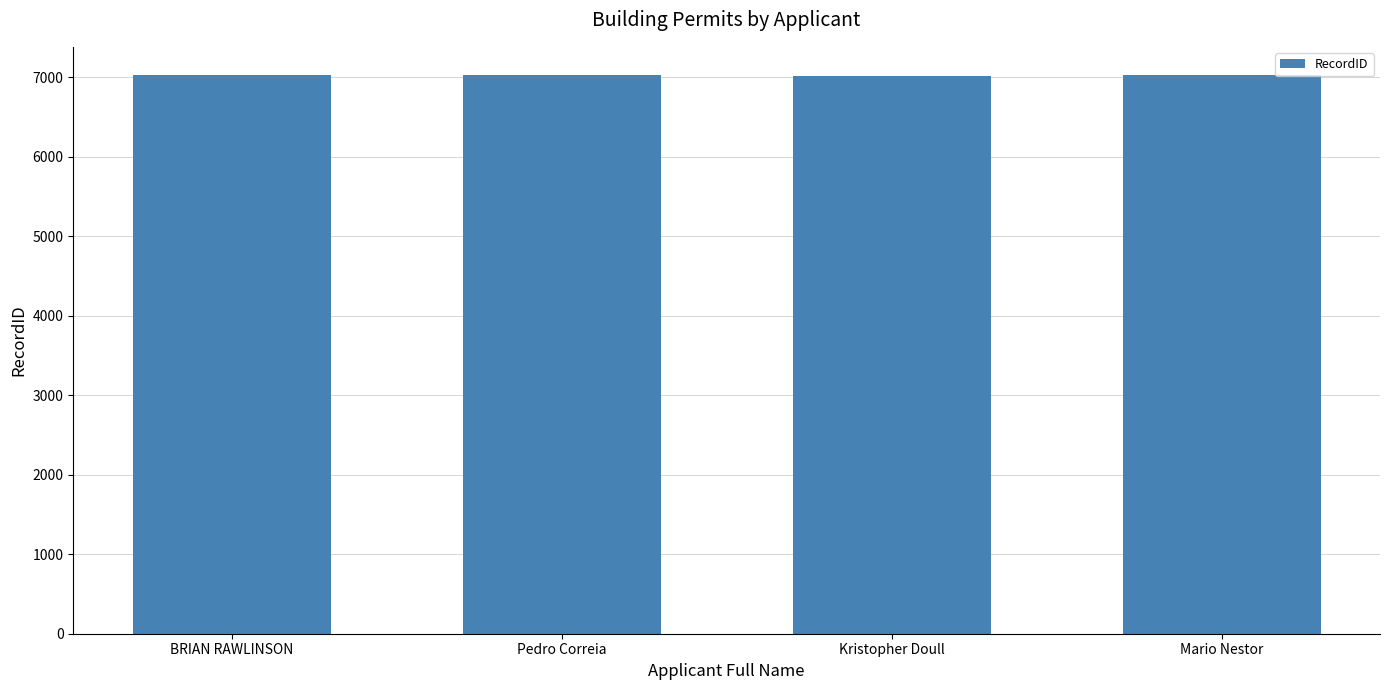

What is the sum of the values at Mario Nestor and Pedro Correia?

14045